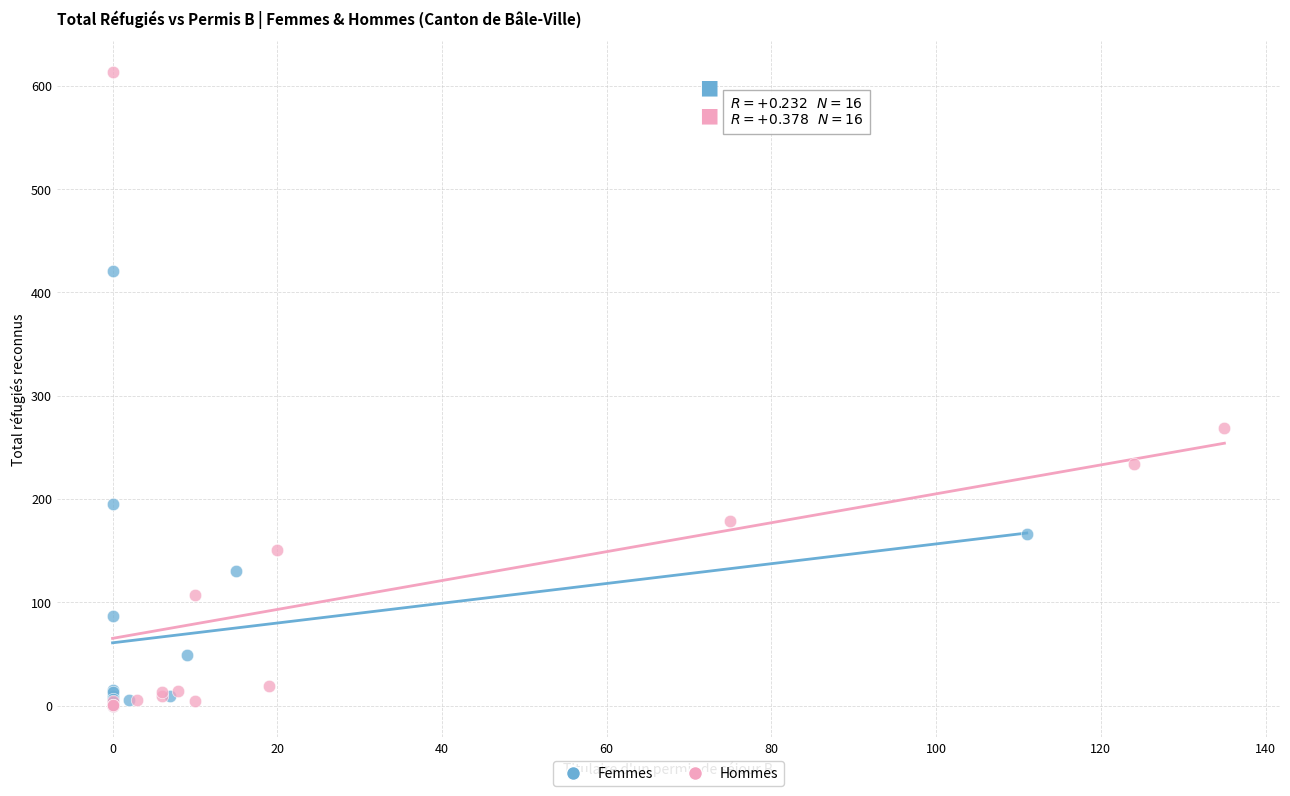

Which series has the largest Y range (max minus min)?

Hommes